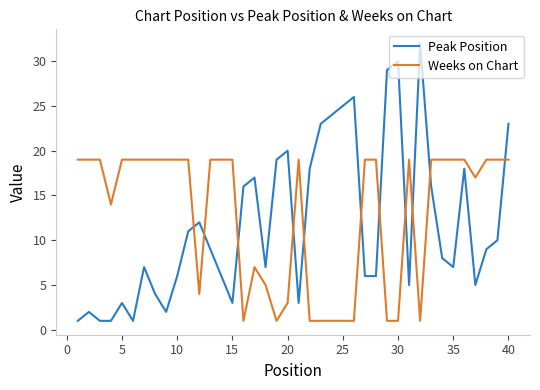

Which series ends up on top after the final intersection of Peak Position and Weeks on Chart?

Peak Position